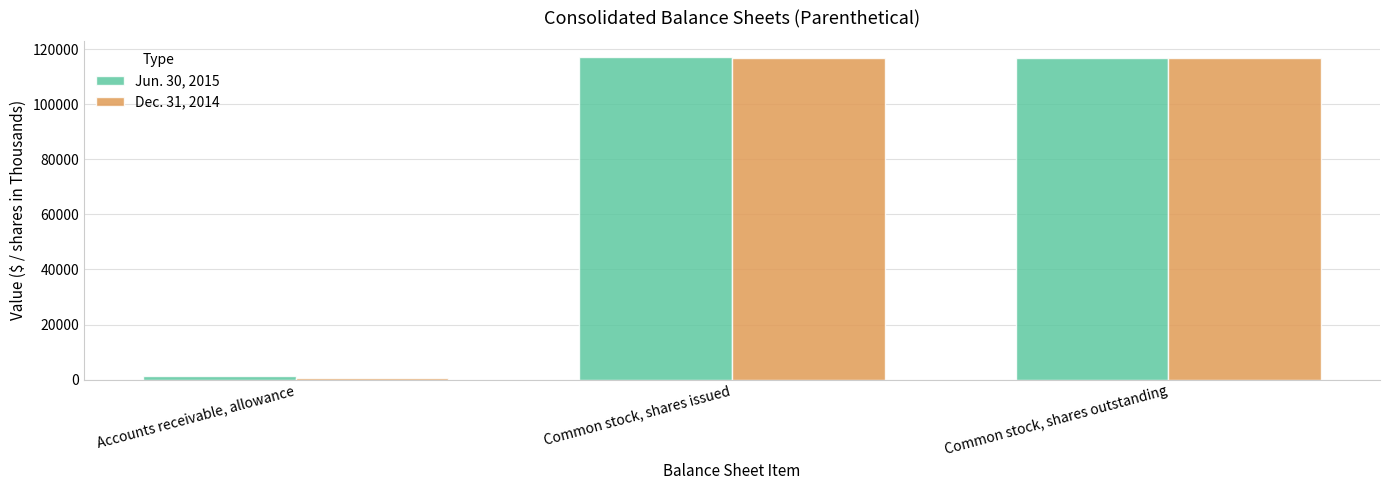

Rank the series at Accounts receivable, allowance from highest to lowest value.

Jun. 30, 2015, Dec. 31, 2014